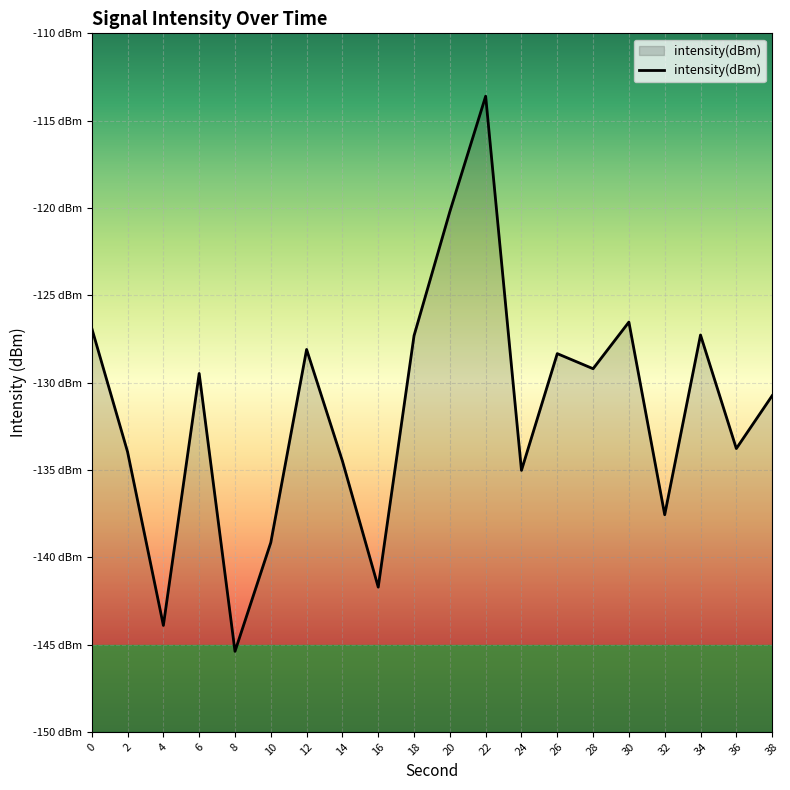

Rank the categories by value from lowest to highest.

8, 4, 16, 10, 32, 24, 14, 2, 36, 38, 6, 28, 26, 12, 18, 34, 0, 30, 20, 22